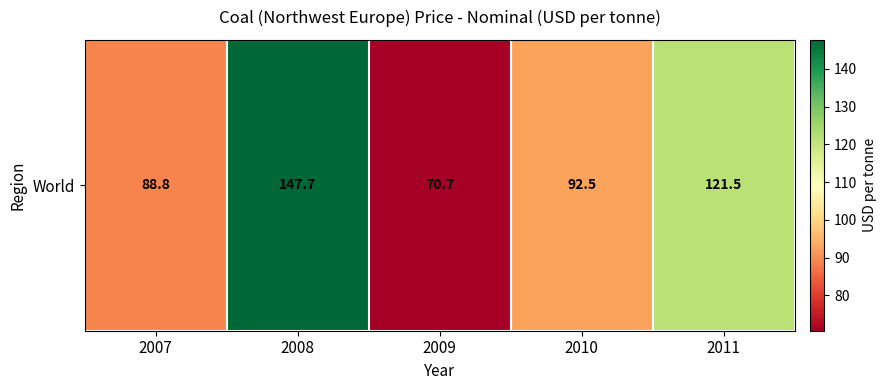

What is the ratio of the value at 2009 to the value at 2011?

0.6